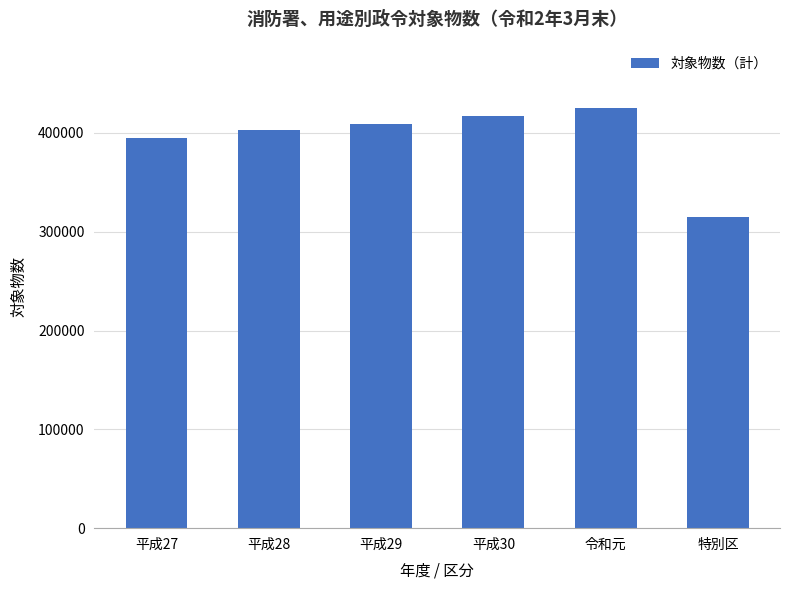

What is the sum of all values?

2364616